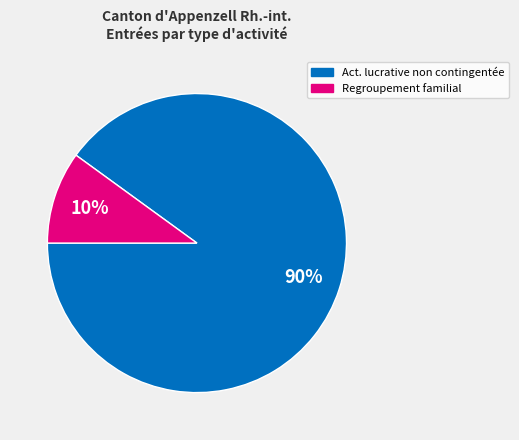

To the nearest percent, what is the average slice percentage?

50%